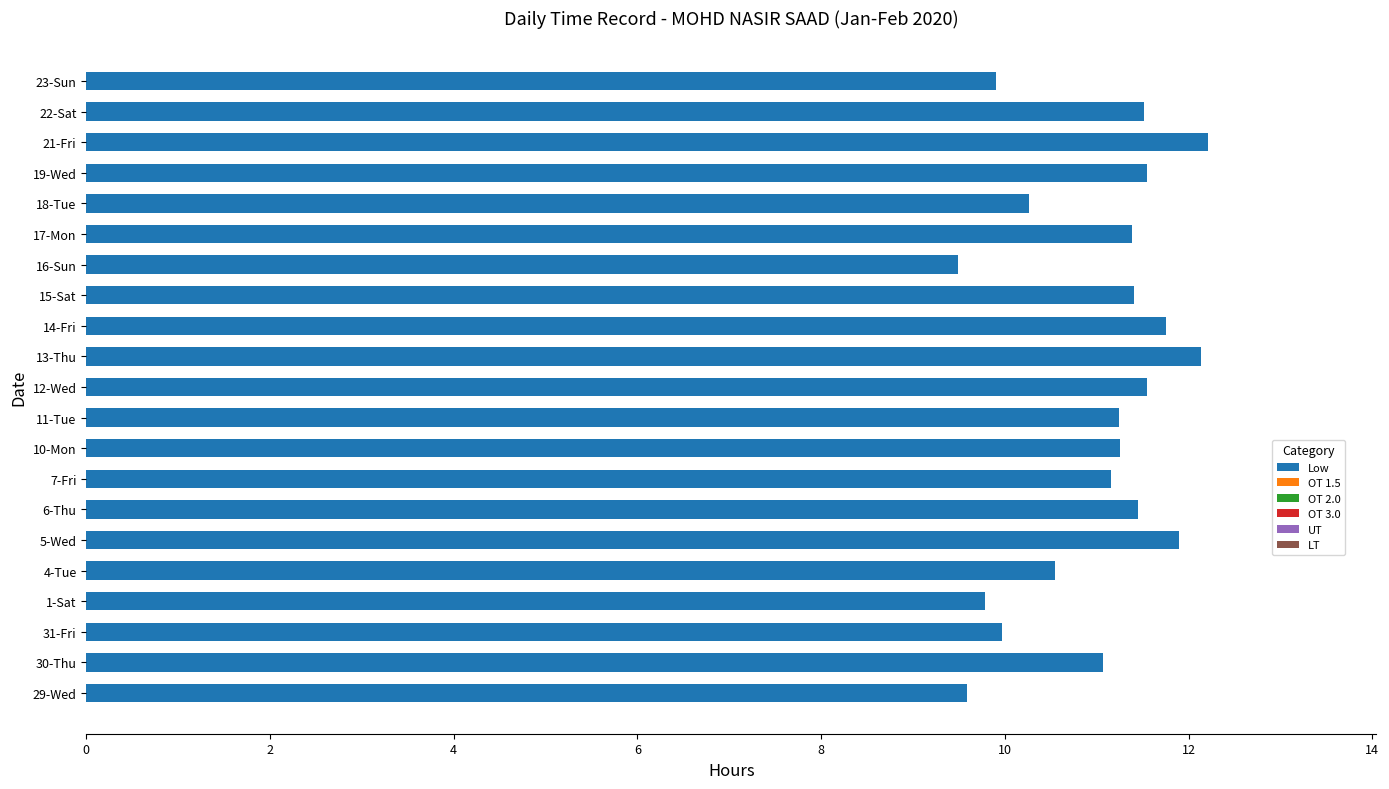

Approximately how many times larger is the value at 23-Sun compared to 22-Sat?

0.9